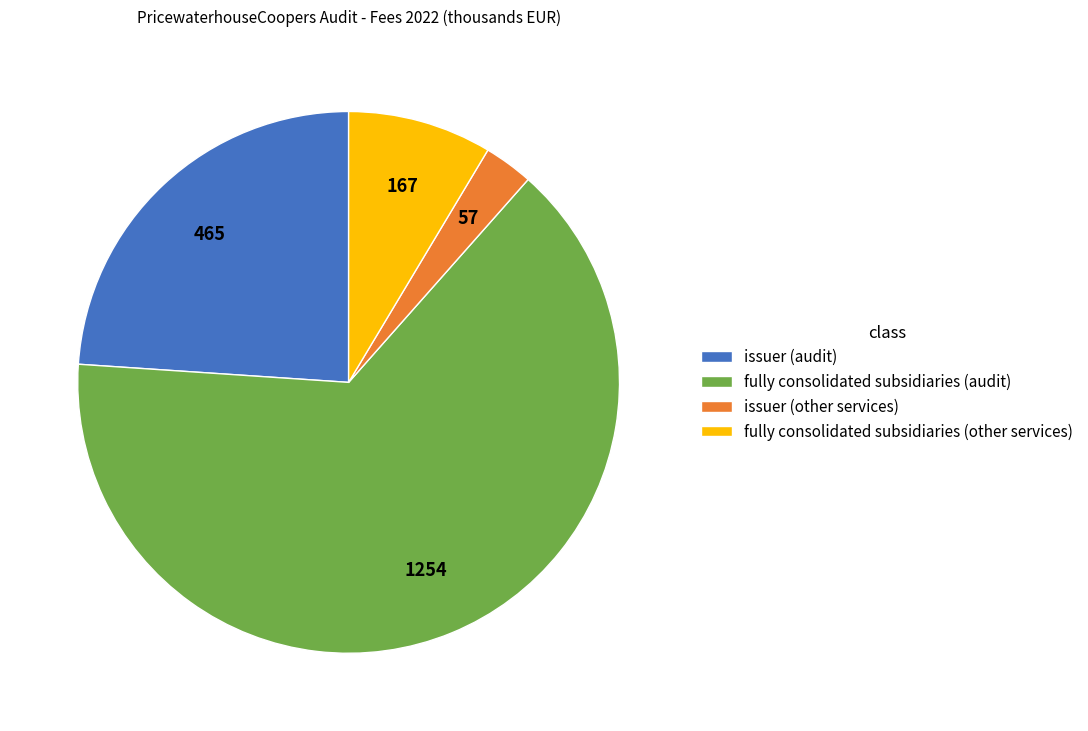

How many slices are in this pie chart?

4